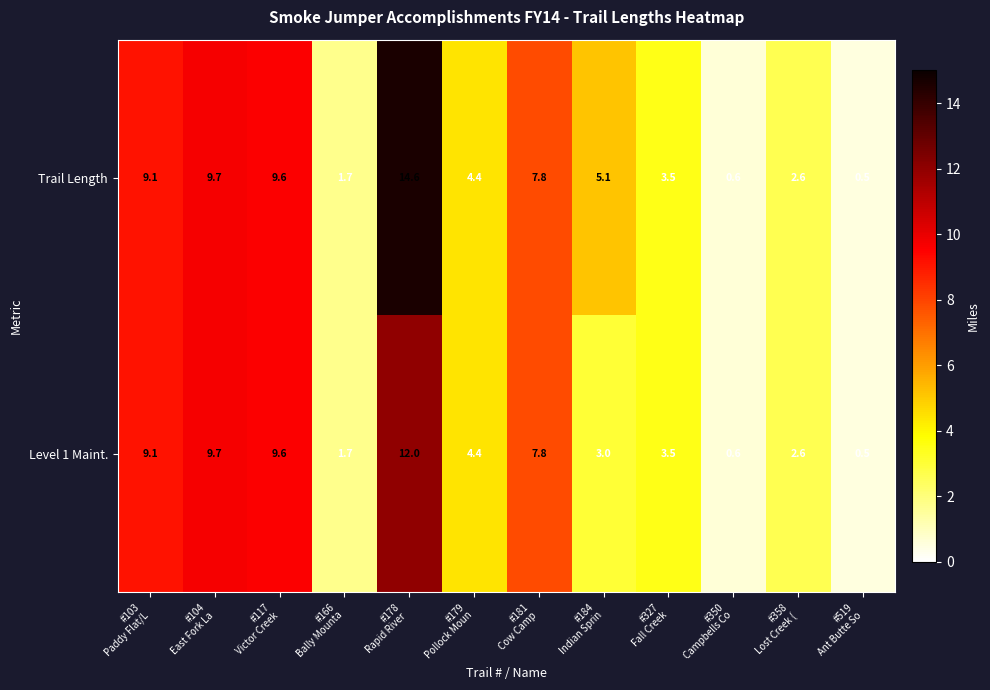

What is the difference between the maximum and second lowest values in the Trail Length series?

14.0